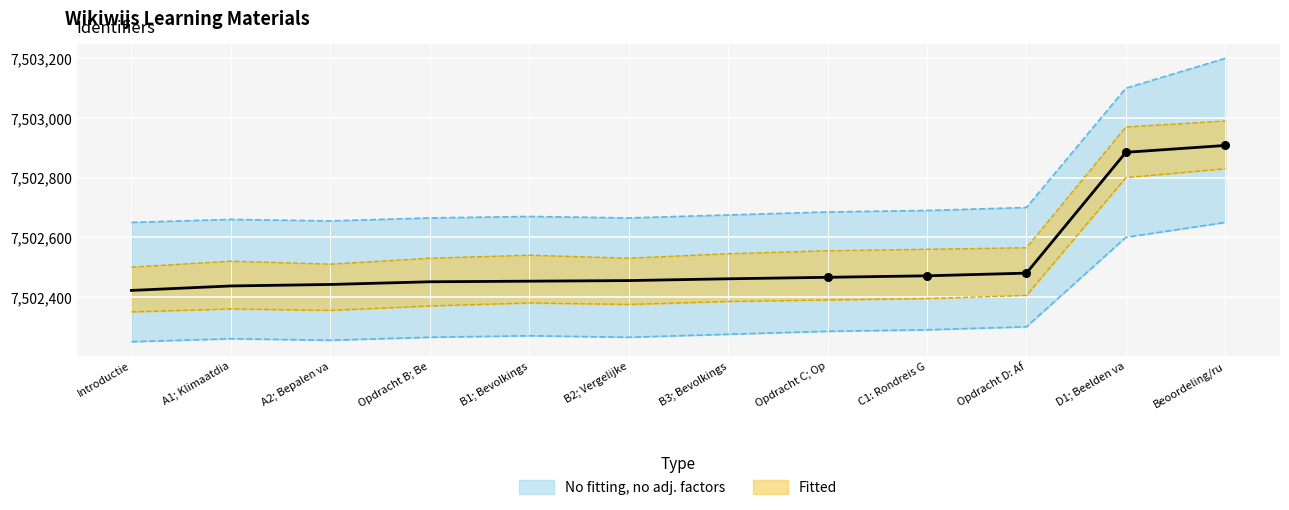

What is the total value across all series at Opdracht B; Be?

37512281